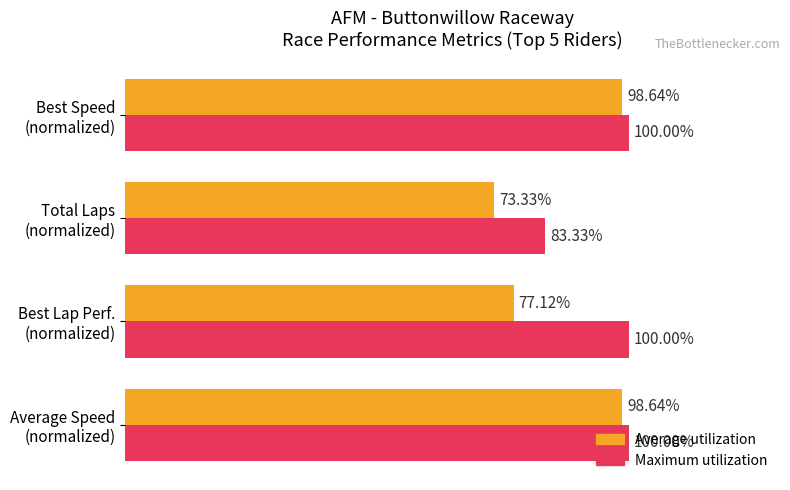

Which series has the largest total across all categories?

Maximum utilization